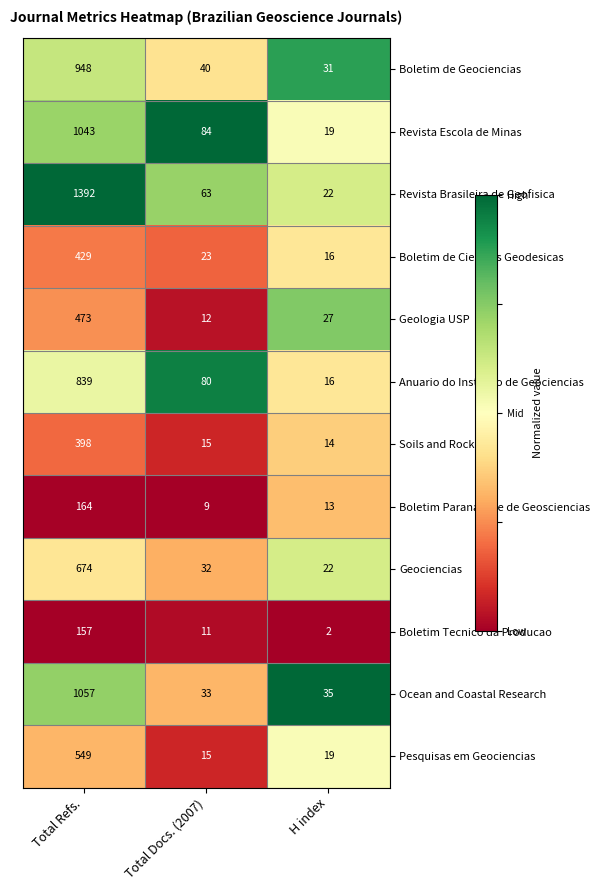

What is the total value across all series at Total Refs.?

8123